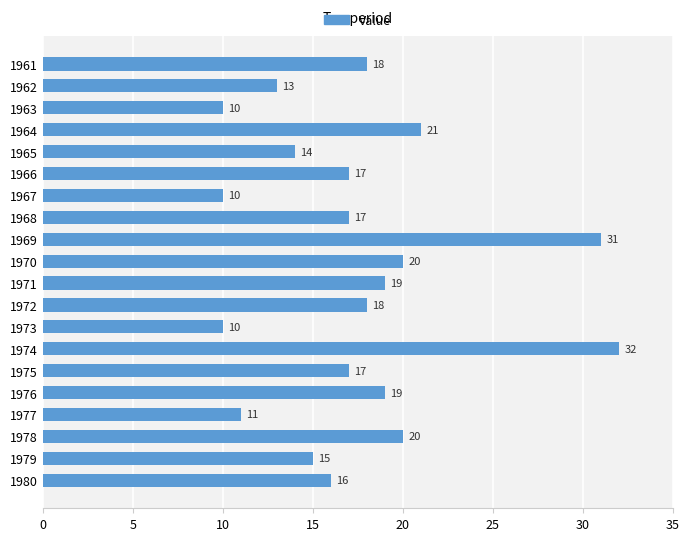

What is the minimum value shown in the chart?

10